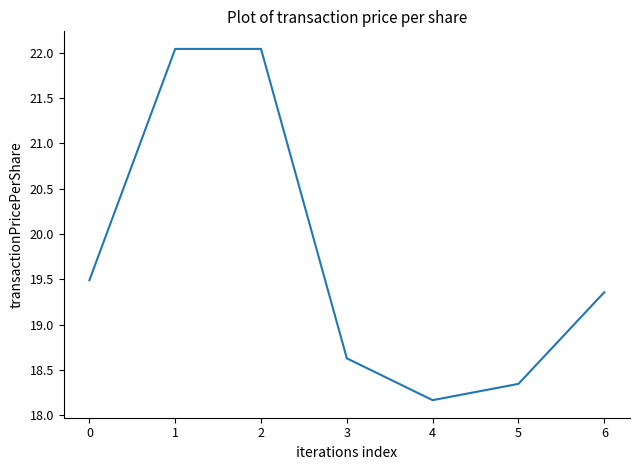

What is the smallest value displayed?

18.2